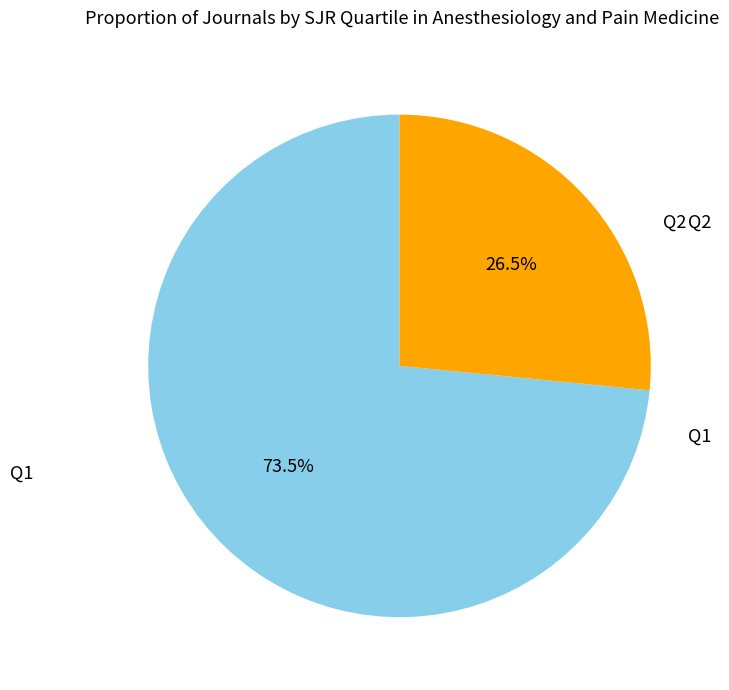

Which category has the biggest portion of the pie?

Q1